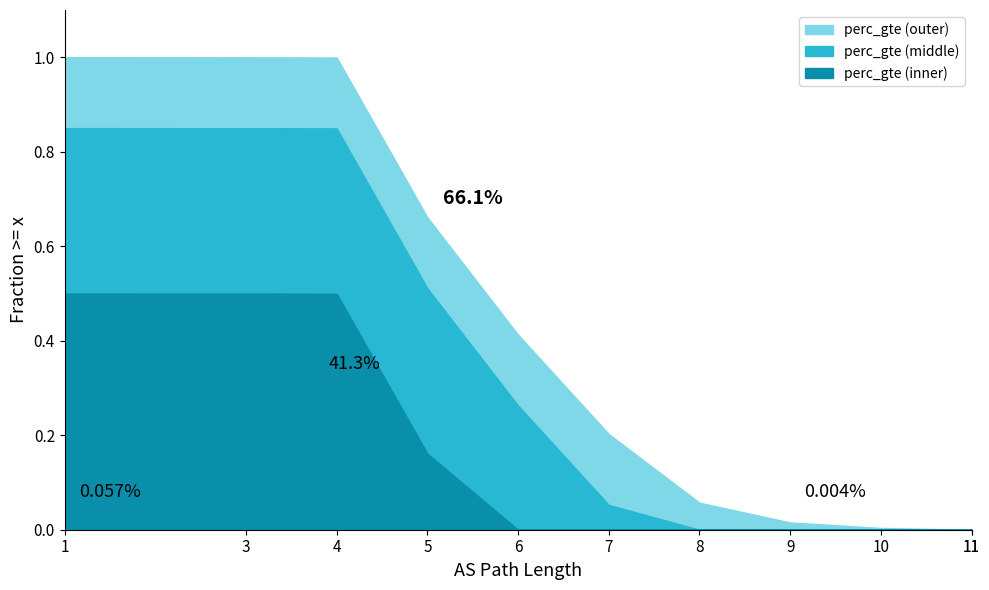

Rank the categories by value from lowest to highest.

11, 11, 10, 9, 8, 7, 6, 5, 4, 3, 1